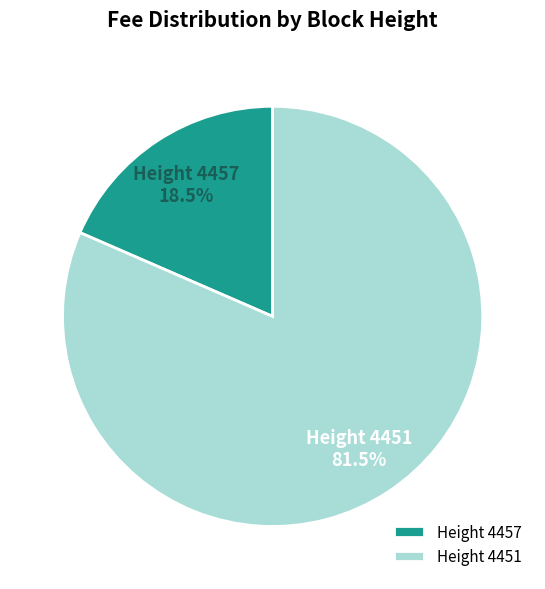

What percentage is NOT represented by Height 4451?

18.5%